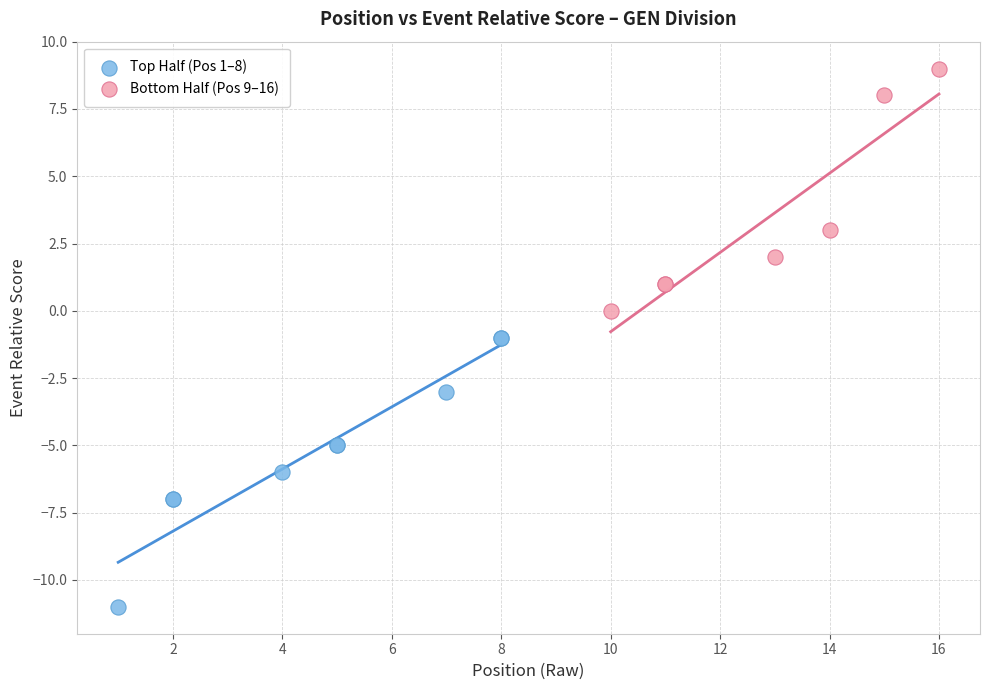

Which series reaches the minimum Y coordinate?

Top Half (Pos 1–8)